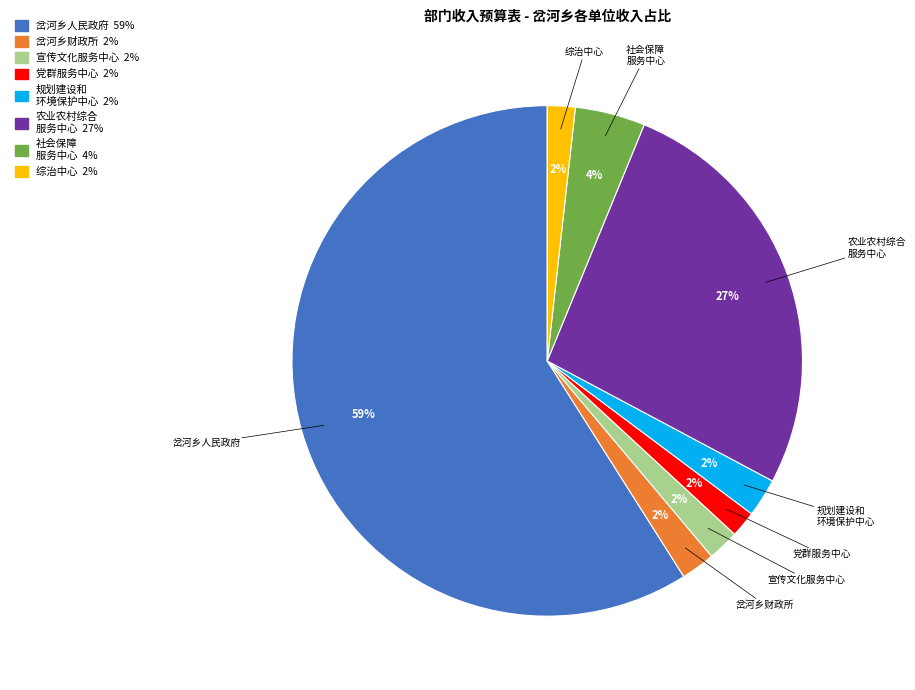

What is the largest slice in the pie chart?

岔河乡人民政府